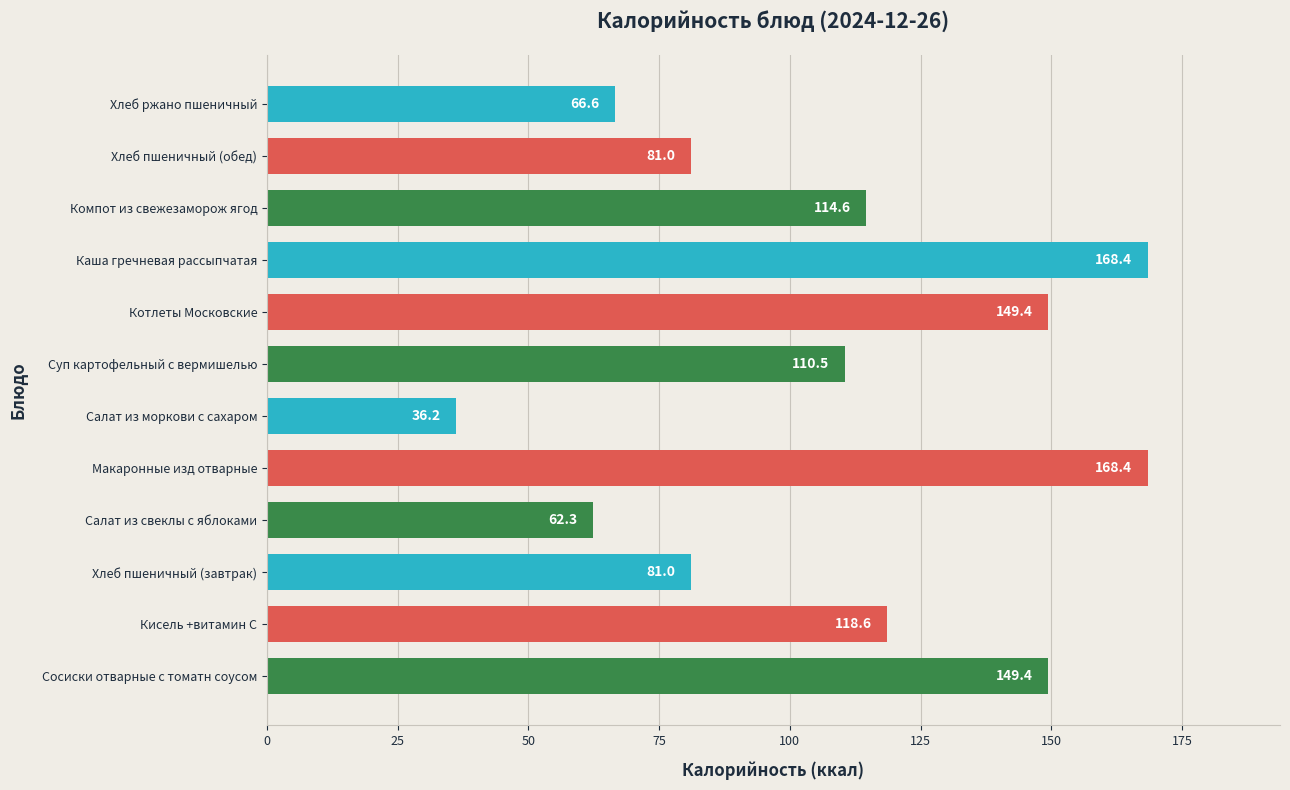

What is the minimum value shown in the chart?

36.2